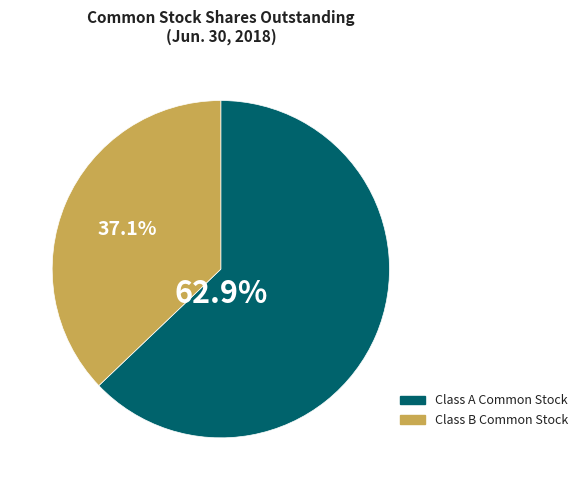

How many segments does this pie chart have?

2